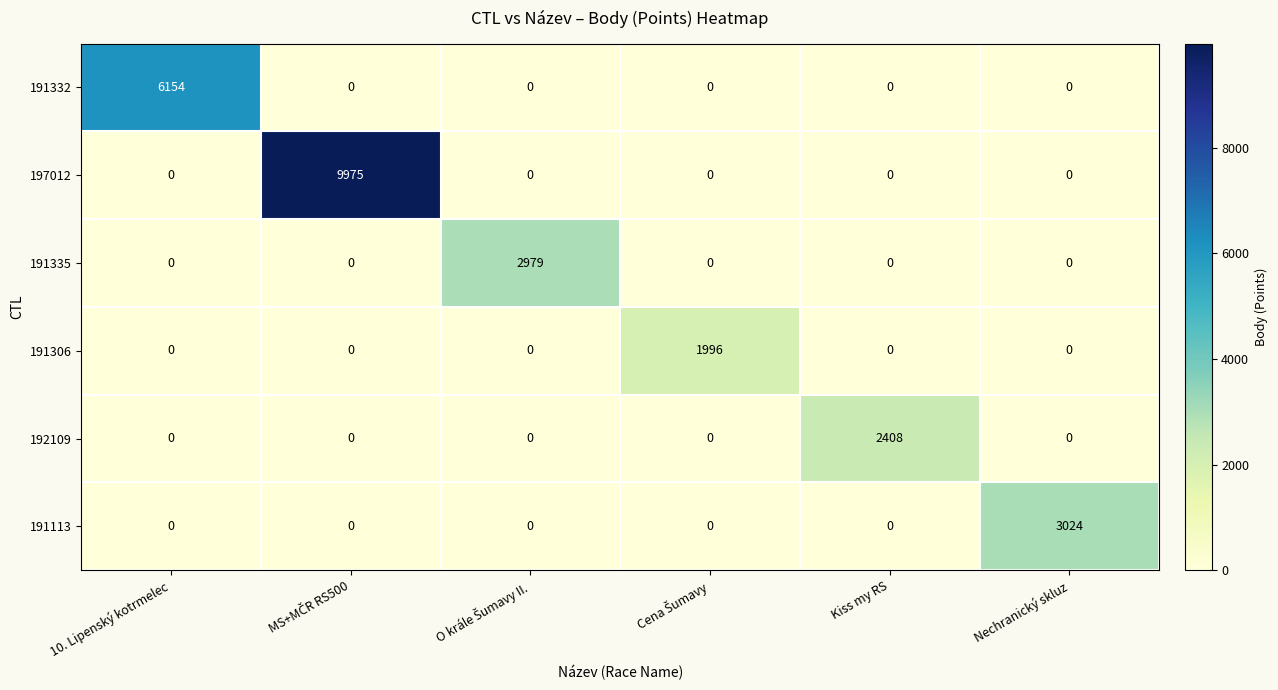

Rank the series by their maximum value, from highest to lowest.

197012, 191332, 191113, 191335, 192109, 191306